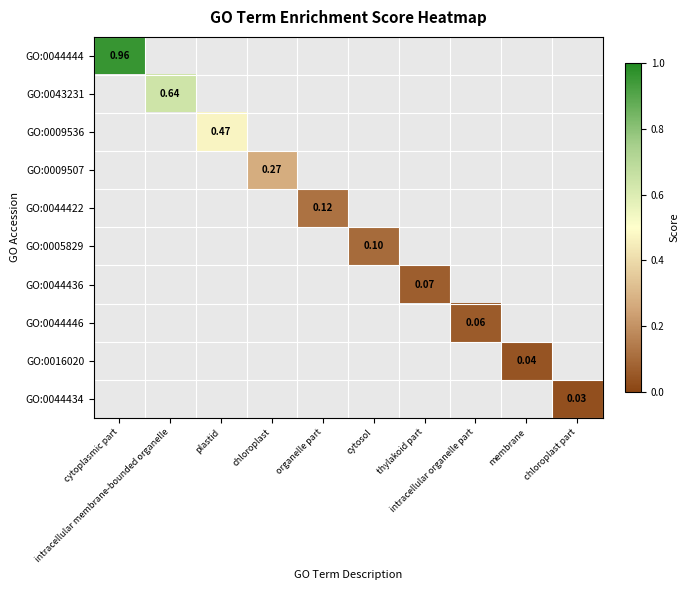

Count the number of categories in the chart.

10